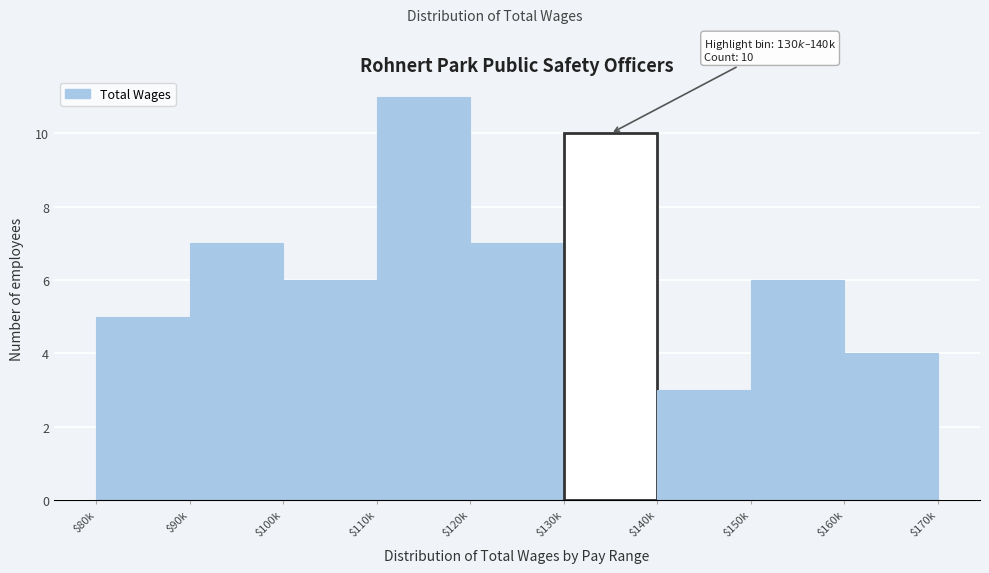

Reading right to left, what are all the values shown in this chart?

4	6	3	10	7	11	6	7	5